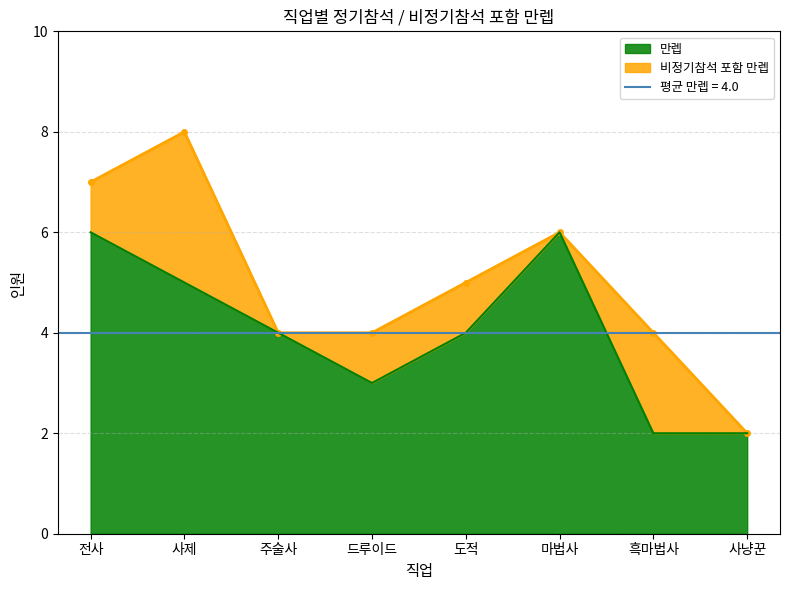

How many interior local peaks does the 비정기참석 포함 만렙 series have?

2